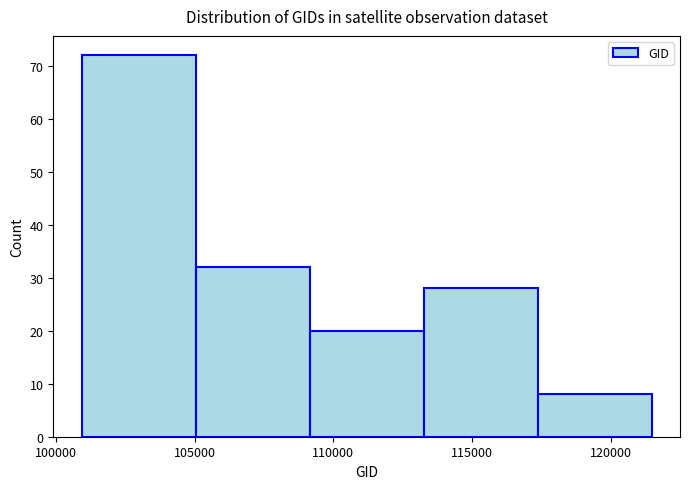

Over which range of the x-axis is the bar tallest?

101000 to 105000